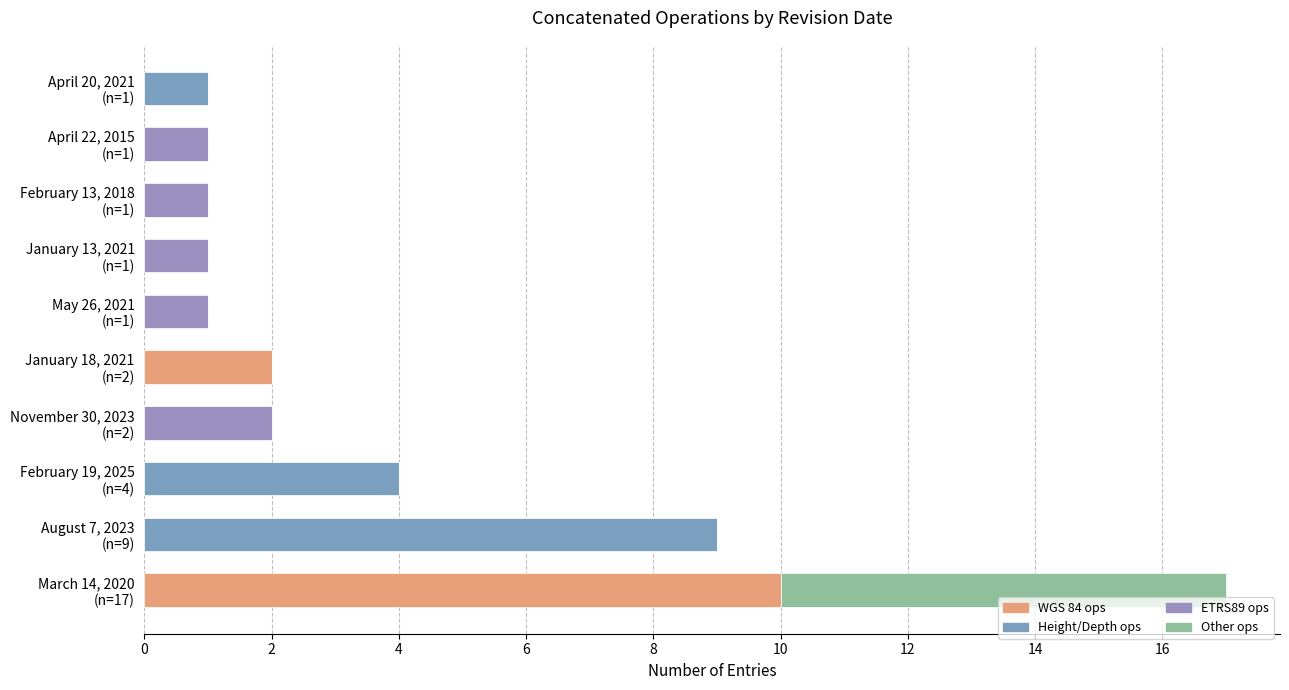

How many categories are shown in the chart?

10